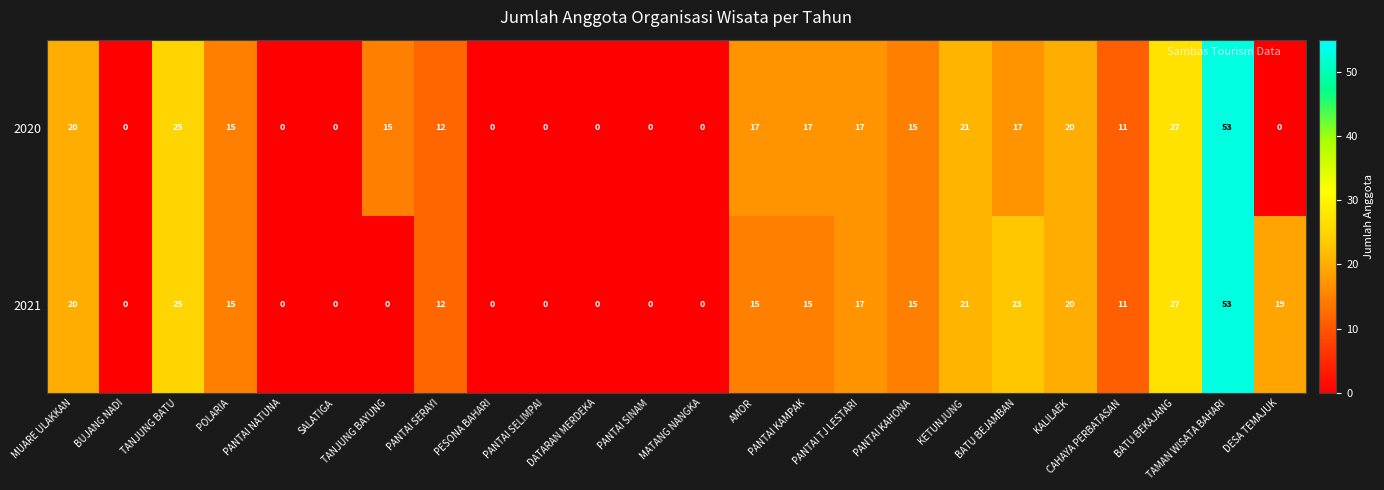

What is the greatest value displayed?

53